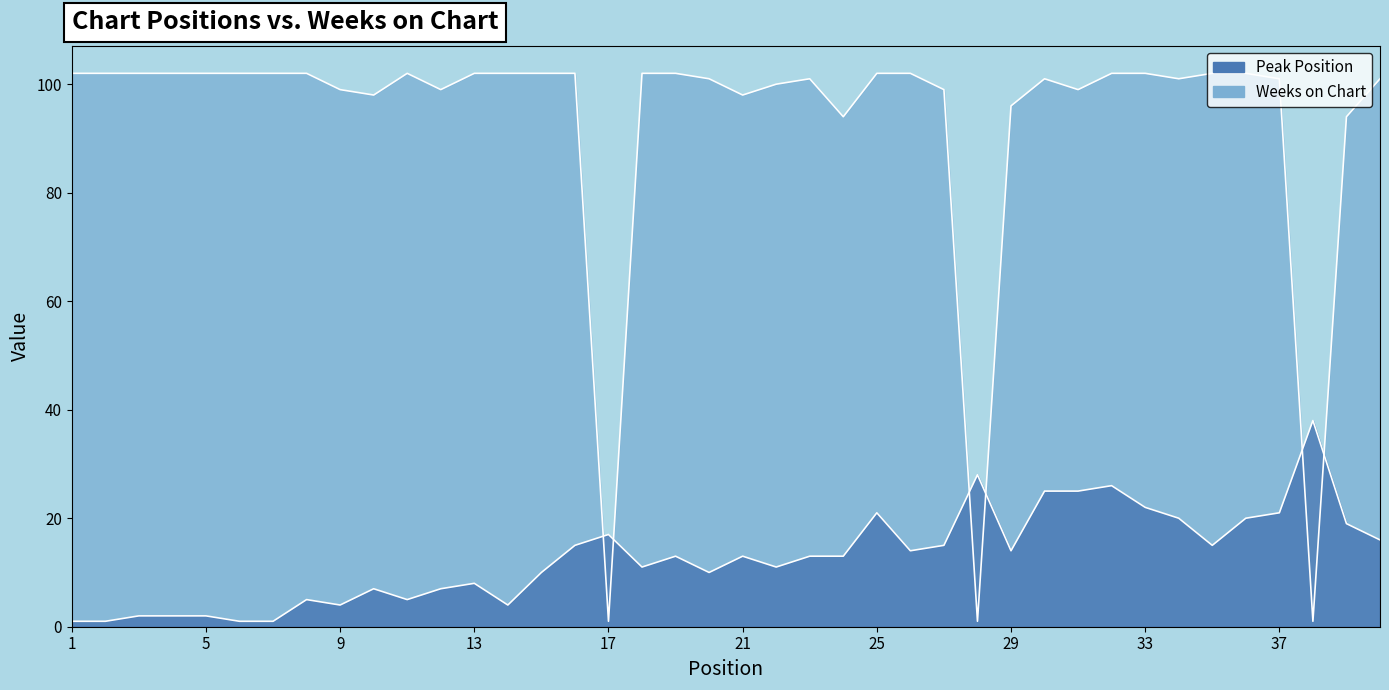

What is the value of the Peak Position point at the 40th from the left?

16